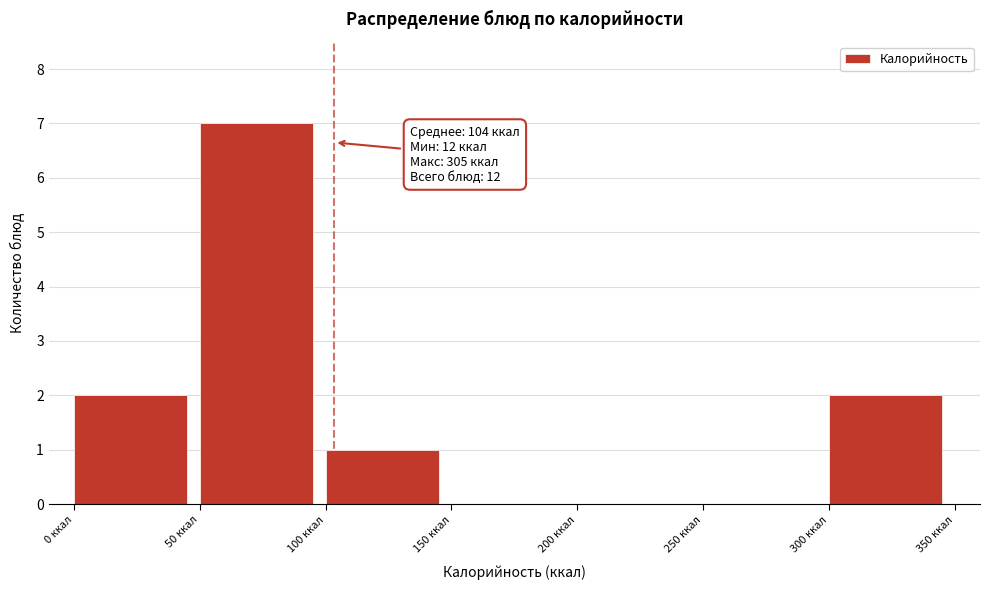

Which range on the x-axis has the tallest bar?

50 to 100